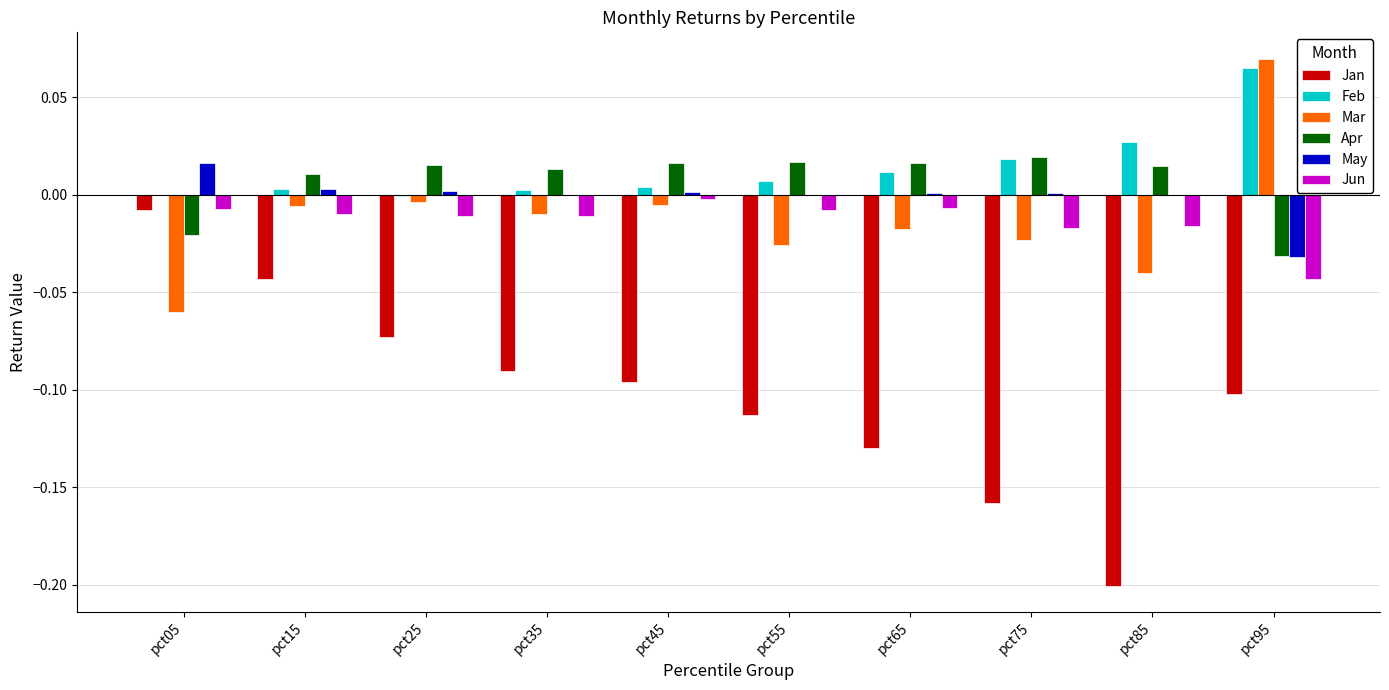

How many groups of bars are there?

10